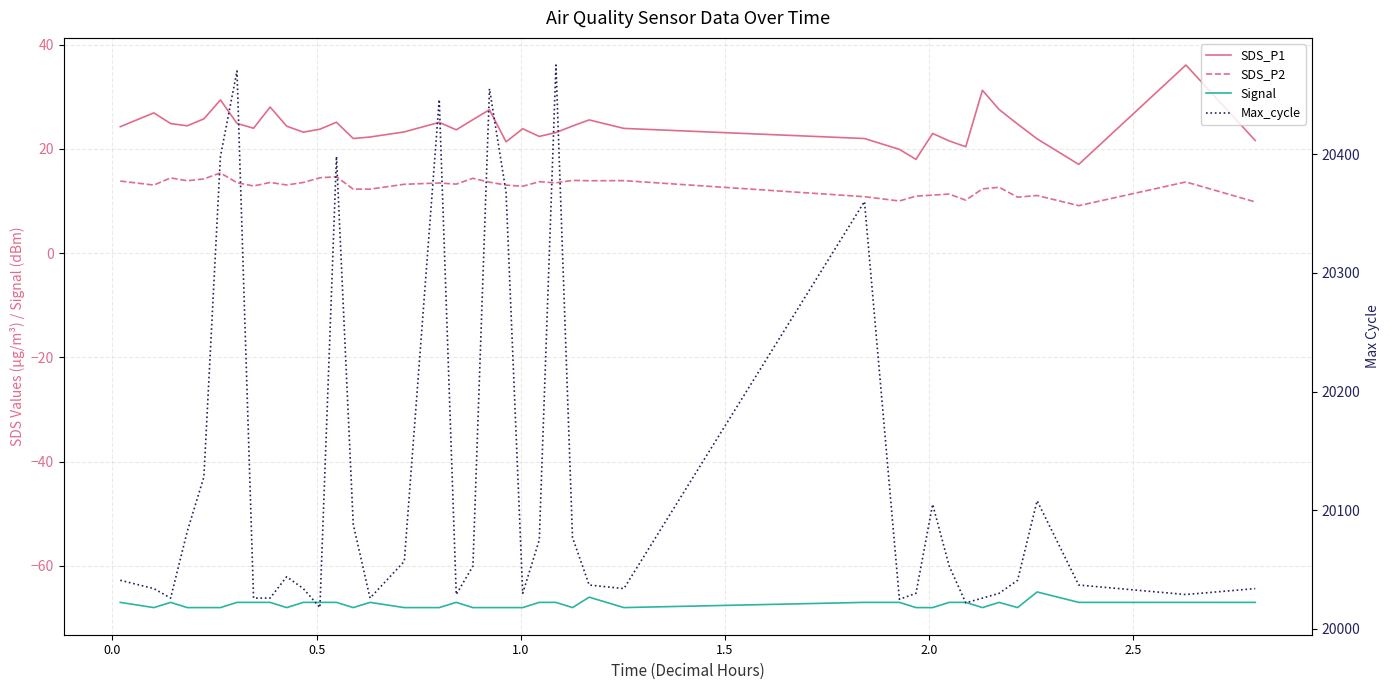

How many lines are shown in the chart?

4